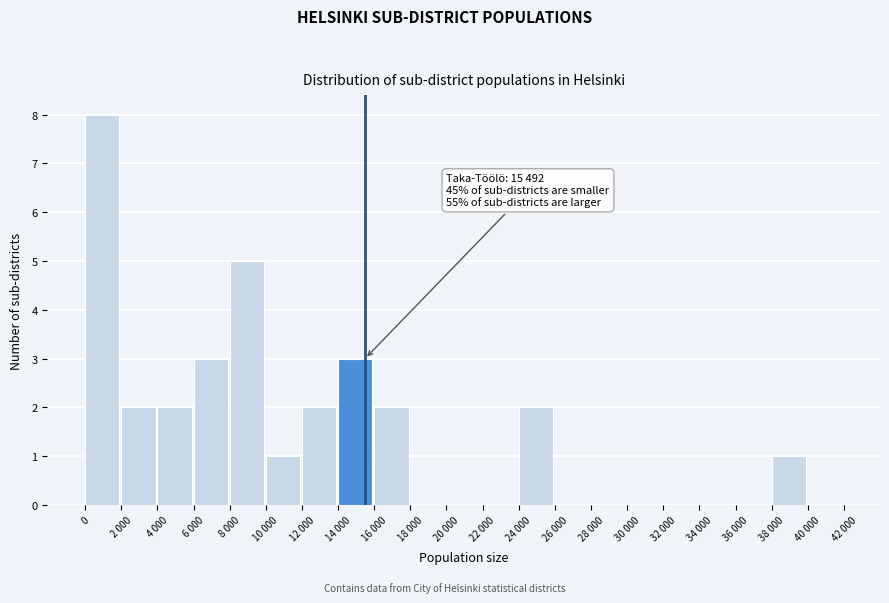

Reading left to right, what are all the values shown in this chart?

0=8	2 000=2	4 000=2	6 000=3	8 000=5	10 000=1	12 000=2	14 000=3	16 000=2	18 000=0	20 000=0	22 000=0	24 000=2	26 000=0	28 000=0	30 000=0	32 000=0	34 000=0	36 000=0	38 000=1	40 000=0